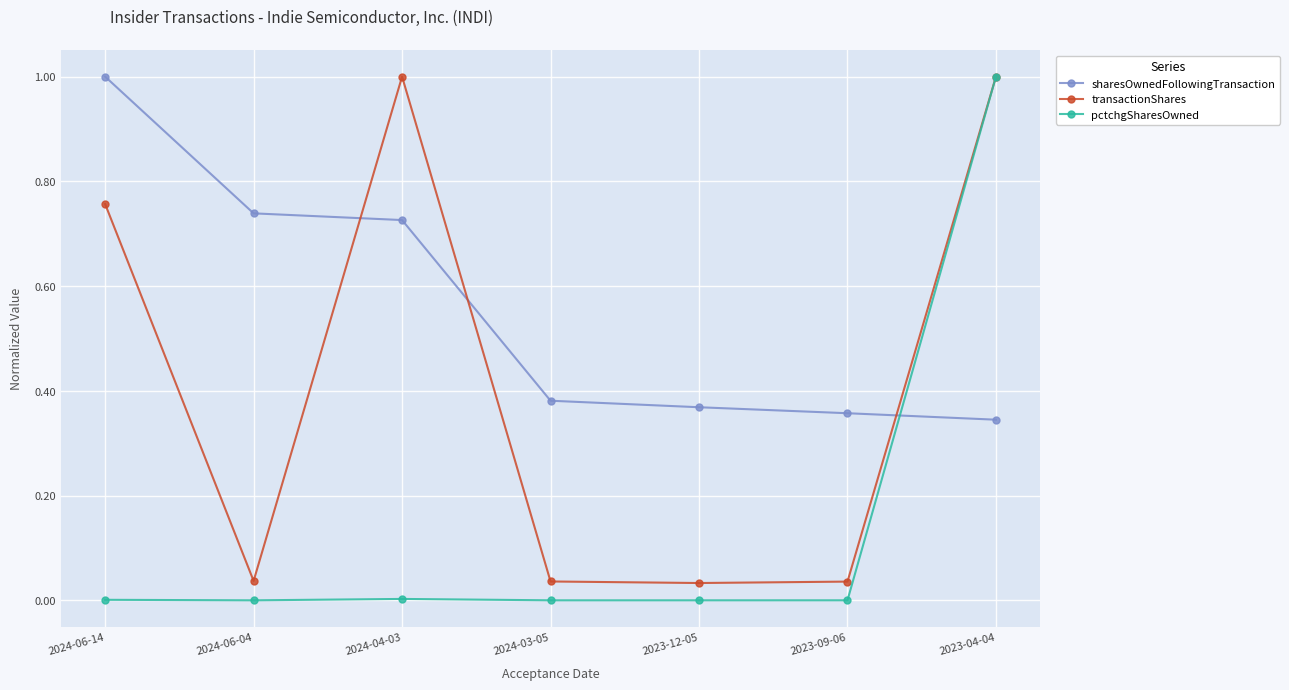

Rank the categories by sharesOwnedFollowingTransaction value from highest to lowest.

2024-06-14, 2024-06-04, 2024-04-03, 2024-03-05, 2023-12-05, 2023-09-06, 2023-04-04